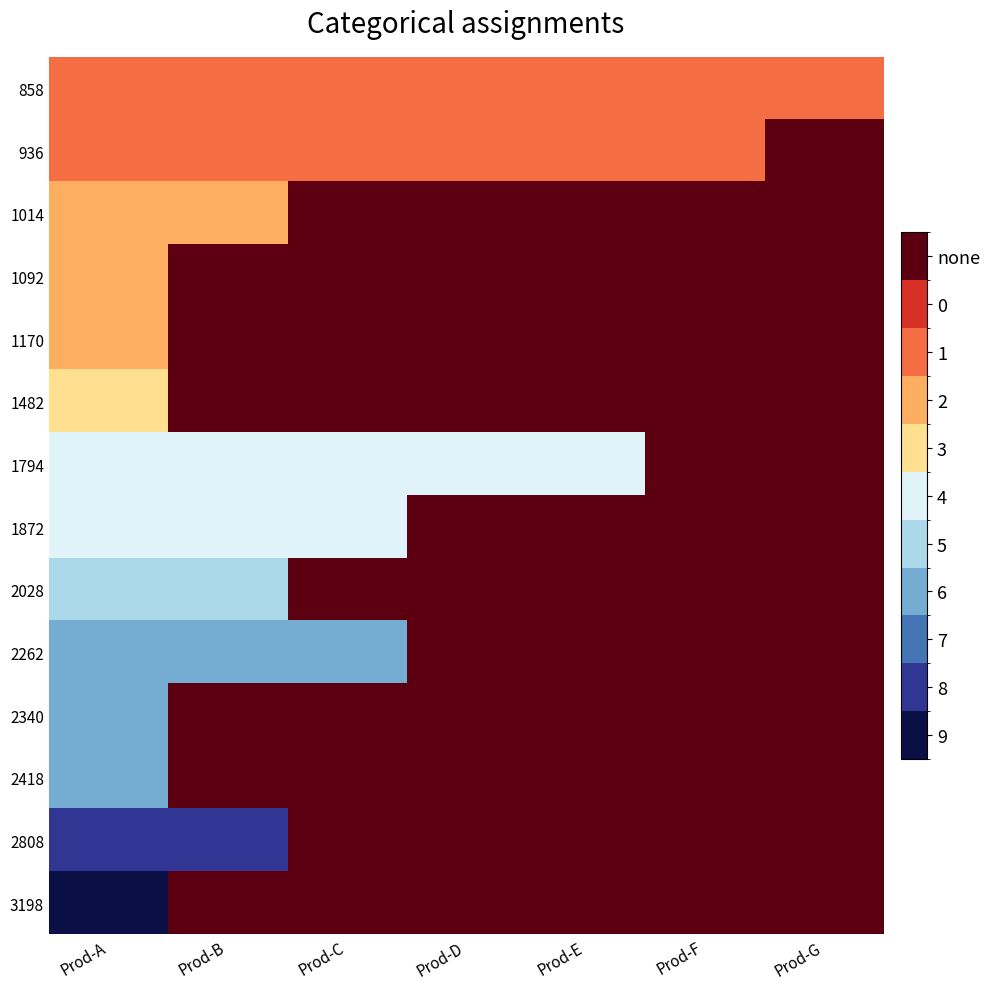

What is the spread (max minus min) of values at Prod-D?

5